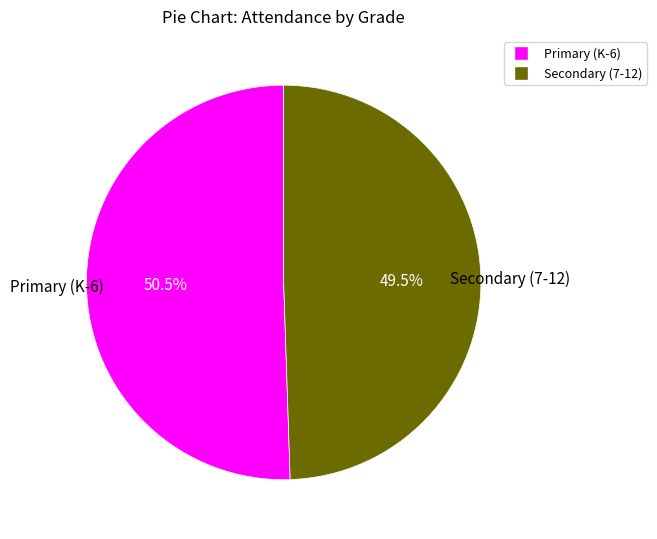

Does any single category account for the majority?

Yes